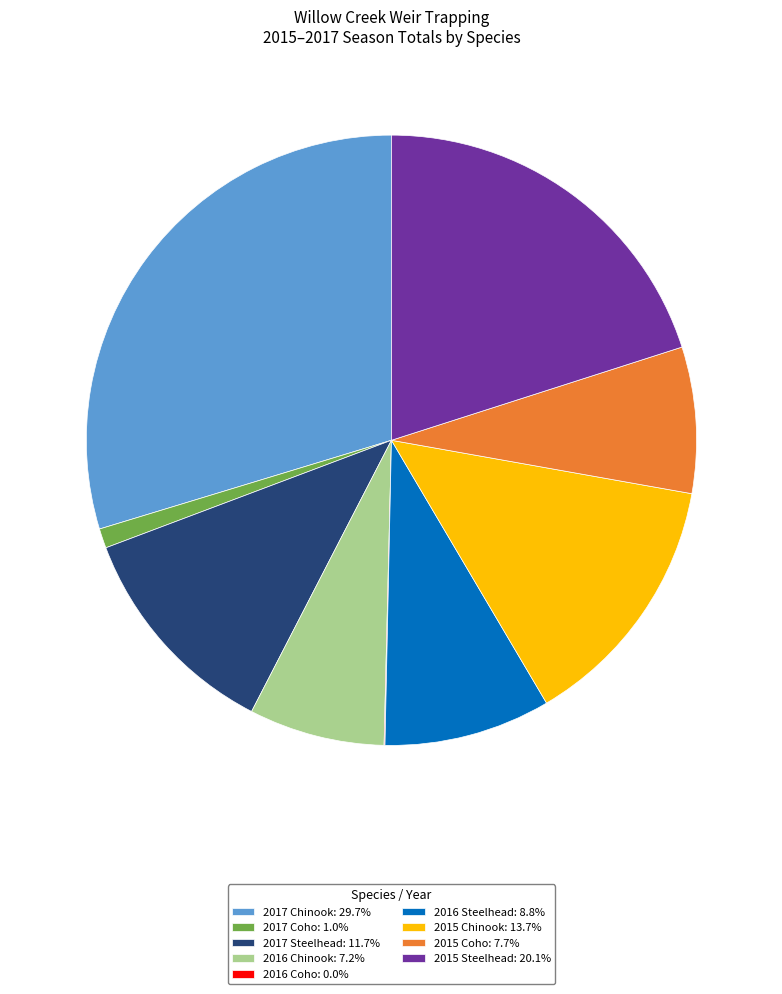

Does any single category account for the majority?

No